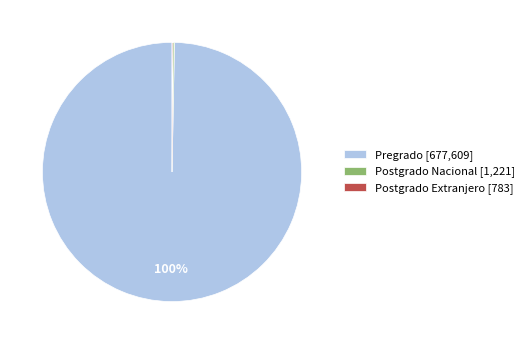

The Pregrado [677,609] slice represents 100% of the pie. True or false?

True